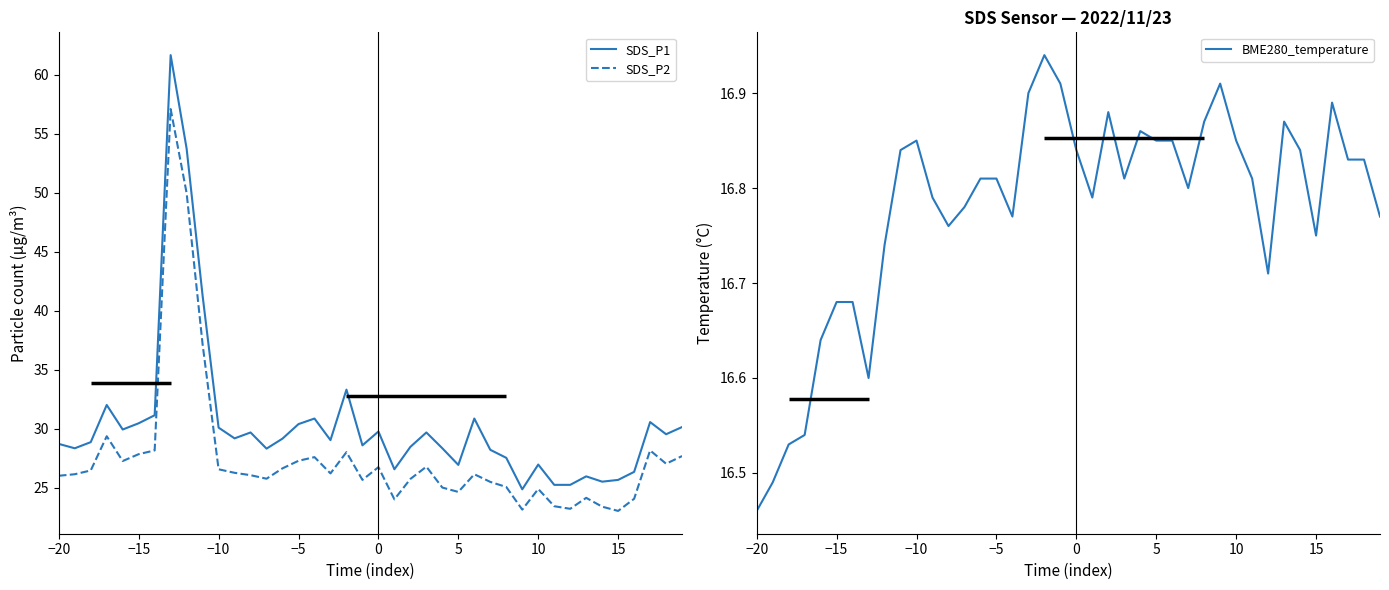

True or false: SDS_P1 and SDS_P2 intersect in this chart.

False